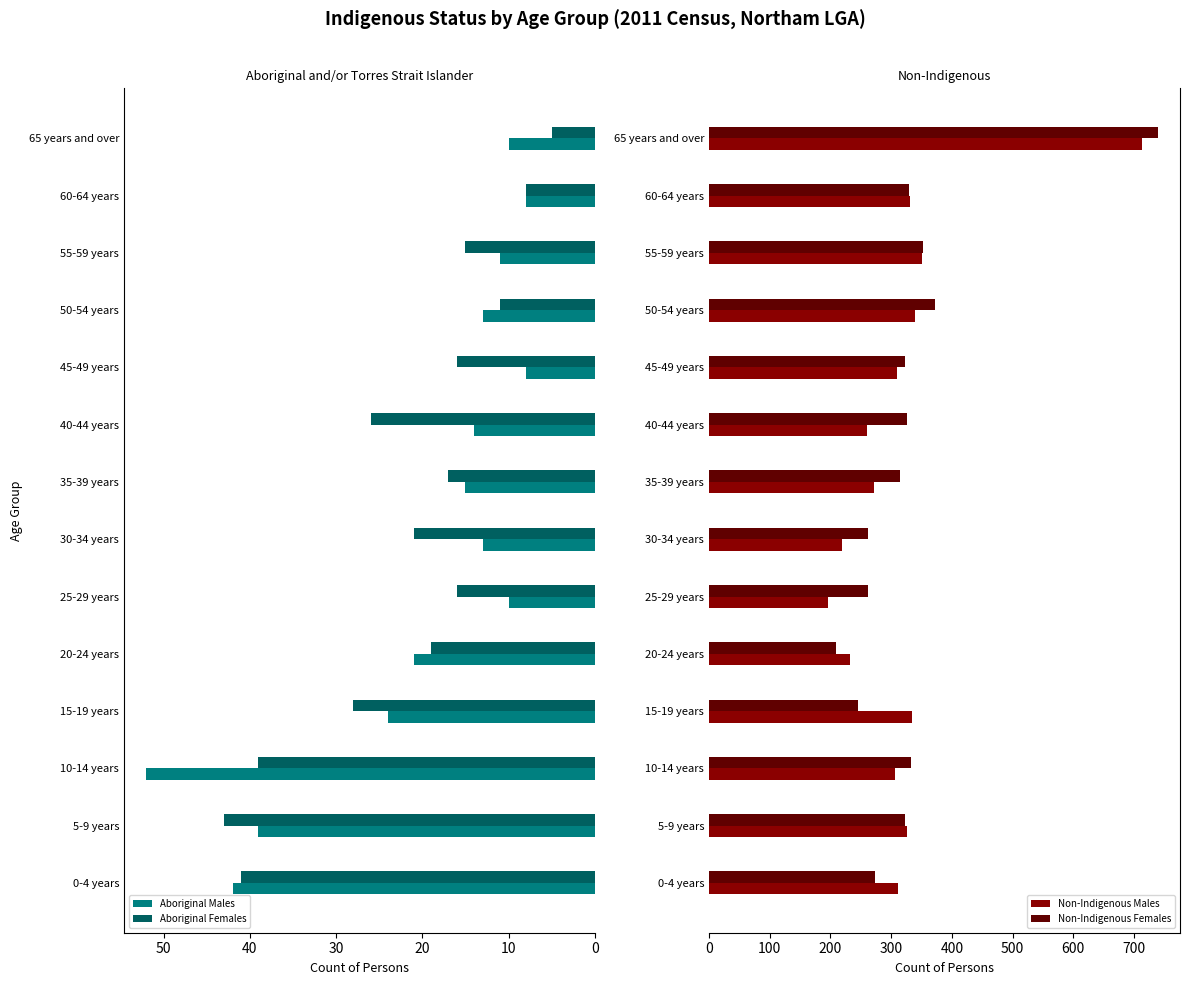

How many distinct data groups are displayed?

4